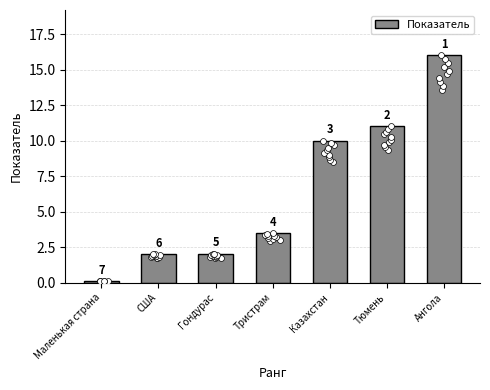

Between Тристрам and Гондурас, which is larger?

Тристрам